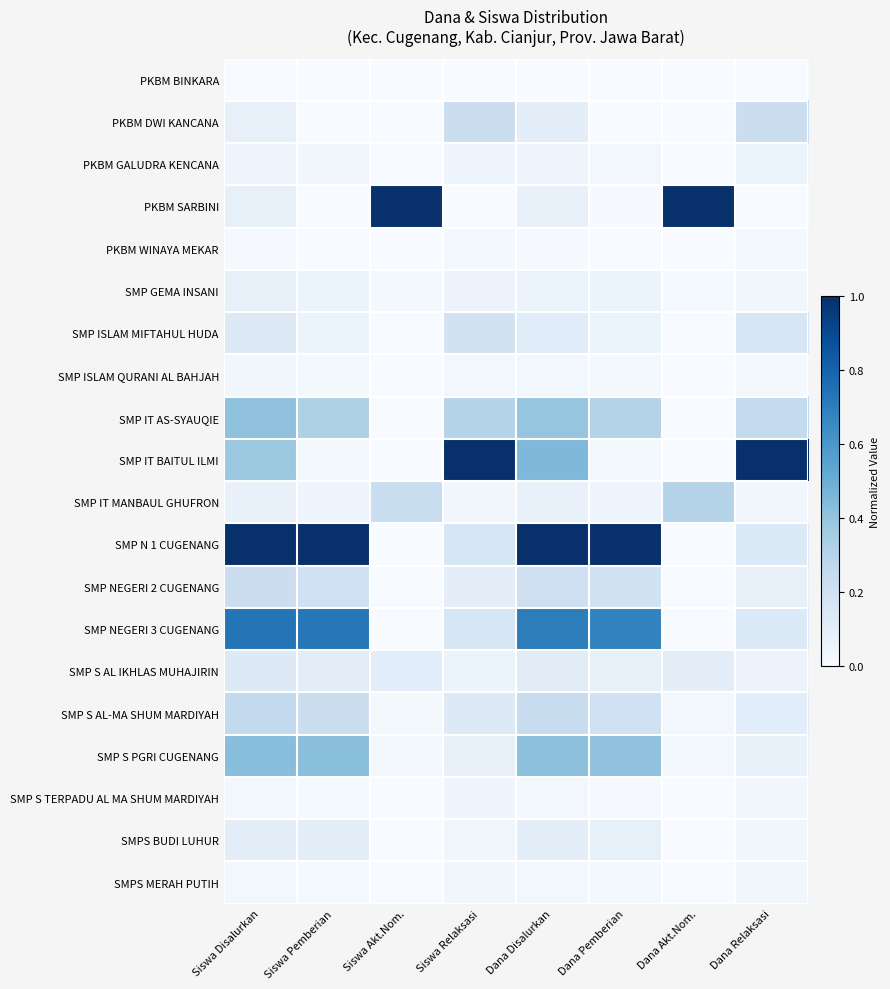

Reading left to right, extract all data points from this chart.

PKBM BINKARA: Siswa Disalurkan=0.0	Siswa Pemberian=0.0	Siswa Akt.Nom.=0.0	Siswa Relaksasi=0.0	Dana Disalurkan=0.0	Dana Pemberian=0.0	Dana Akt.Nom.=0.0	Dana Relaksasi=0.0
PKBM DWI KANCANA: Siswa Disalurkan=0.1	Siswa Pemberian=0.0	Siswa Akt.Nom.=0.0	Siswa Relaksasi=0.2	Dana Disalurkan=0.1	Dana Pemberian=0.0	Dana Akt.Nom.=0.0	Dana Relaksasi=0.2
PKBM GALUDRA KENCANA: Siswa Disalurkan=0.0	Siswa Pemberian=0.0	Siswa Akt.Nom.=0.0	Siswa Relaksasi=0.1	Dana Disalurkan=0.0	Dana Pemberian=0.0	Dana Akt.Nom.=0.0	Dana Relaksasi=0.1
PKBM SARBINI: Siswa Disalurkan=0.1	Siswa Pemberian=0.0	Siswa Akt.Nom.=1.0	Siswa Relaksasi=0.0	Dana Disalurkan=0.1	Dana Pemberian=0.0	Dana Akt.Nom.=1.0	Dana Relaksasi=0.0
PKBM WINAYA MEKAR: Siswa Disalurkan=0.0	Siswa Pemberian=0.0	Siswa Akt.Nom.=0.0	Siswa Relaksasi=0.0	Dana Disalurkan=0.0	Dana Pemberian=0.0	Dana Akt.Nom.=0.0	Dana Relaksasi=0.0
SMP GEMA INSANI: Siswa Disalurkan=0.1	Siswa Pemberian=0.1	Siswa Akt.Nom.=0.0	Siswa Relaksasi=0.1	Dana Disalurkan=0.1	Dana Pemberian=0.1	Dana Akt.Nom.=0.0	Dana Relaksasi=0.0
SMP ISLAM MIFTAHUL HUDA: Siswa Disalurkan=0.1	Siswa Pemberian=0.1	Siswa Akt.Nom.=0.0	Siswa Relaksasi=0.2	Dana Disalurkan=0.1	Dana Pemberian=0.1	Dana Akt.Nom.=0.0	Dana Relaksasi=0.2
SMP ISLAM QURANI AL BAHJAH: Siswa Disalurkan=0.0	Siswa Pemberian=0.0	Siswa Akt.Nom.=0.0	Siswa Relaksasi=0.0	Dana Disalurkan=0.0	Dana Pemberian=0.0	Dana Akt.Nom.=0.0	Dana Relaksasi=0.0
SMP IT AS-SYAUQIE: Siswa Disalurkan=0.4	Siswa Pemberian=0.3	Siswa Akt.Nom.=0.0	Siswa Relaksasi=0.3	Dana Disalurkan=0.4	Dana Pemberian=0.3	Dana Akt.Nom.=0.0	Dana Relaksasi=0.3
SMP IT BAITUL ILMI: Siswa Disalurkan=0.4	Siswa Pemberian=0.0	Siswa Akt.Nom.=0.0	Siswa Relaksasi=1.0	Dana Disalurkan=0.4	Dana Pemberian=0.0	Dana Akt.Nom.=0.0	Dana Relaksasi=1.0
SMP IT MANBAUL GHUFRON: Siswa Disalurkan=0.1	Siswa Pemberian=0.0	Siswa Akt.Nom.=0.2	Siswa Relaksasi=0.0	Dana Disalurkan=0.1	Dana Pemberian=0.0	Dana Akt.Nom.=0.3	Dana Relaksasi=0.0
SMP N 1 CUGENANG: Siswa Disalurkan=1.0	Siswa Pemberian=1.0	Siswa Akt.Nom.=0.0	Siswa Relaksasi=0.2	Dana Disalurkan=1.0	Dana Pemberian=1.0	Dana Akt.Nom.=0.0	Dana Relaksasi=0.1
SMP NEGERI 2 CUGENANG: Siswa Disalurkan=0.2	Siswa Pemberian=0.2	Siswa Akt.Nom.=0.0	Siswa Relaksasi=0.1	Dana Disalurkan=0.2	Dana Pemberian=0.2	Dana Akt.Nom.=0.0	Dana Relaksasi=0.1
SMP NEGERI 3 CUGENANG: Siswa Disalurkan=0.7	Siswa Pemberian=0.7	Siswa Akt.Nom.=0.0	Siswa Relaksasi=0.2	Dana Disalurkan=0.7	Dana Pemberian=0.7	Dana Akt.Nom.=0.0	Dana Relaksasi=0.1
SMP S AL IKHLAS MUHAJIRIN: Siswa Disalurkan=0.1	Siswa Pemberian=0.1	Siswa Akt.Nom.=0.1	Siswa Relaksasi=0.1	Dana Disalurkan=0.1	Dana Pemberian=0.1	Dana Akt.Nom.=0.1	Dana Relaksasi=0.1
SMP S AL-MA SHUM MARDIYAH: Siswa Disalurkan=0.3	Siswa Pemberian=0.2	Siswa Akt.Nom.=0.0	Siswa Relaksasi=0.1	Dana Disalurkan=0.2	Dana Pemberian=0.2	Dana Akt.Nom.=0.0	Dana Relaksasi=0.1
SMP S PGRI CUGENANG: Siswa Disalurkan=0.4	Siswa Pemberian=0.4	Siswa Akt.Nom.=0.0	Siswa Relaksasi=0.1	Dana Disalurkan=0.4	Dana Pemberian=0.4	Dana Akt.Nom.=0.0	Dana Relaksasi=0.1
SMP S TERPADU AL MA SHUM MARDIYAH: Siswa Disalurkan=0.0	Siswa Pemberian=0.0	Siswa Akt.Nom.=0.0	Siswa Relaksasi=0.0	Dana Disalurkan=0.0	Dana Pemberian=0.0	Dana Akt.Nom.=0.0	Dana Relaksasi=0.0
SMPS BUDI LUHUR: Siswa Disalurkan=0.1	Siswa Pemberian=0.1	Siswa Akt.Nom.=0.0	Siswa Relaksasi=0.0	Dana Disalurkan=0.1	Dana Pemberian=0.1	Dana Akt.Nom.=0.0	Dana Relaksasi=0.0
SMPS MERAH PUTIH: Siswa Disalurkan=0.0	Siswa Pemberian=0.0	Siswa Akt.Nom.=0.0	Siswa Relaksasi=0.0	Dana Disalurkan=0.0	Dana Pemberian=0.0	Dana Akt.Nom.=0.0	Dana Relaksasi=0.0